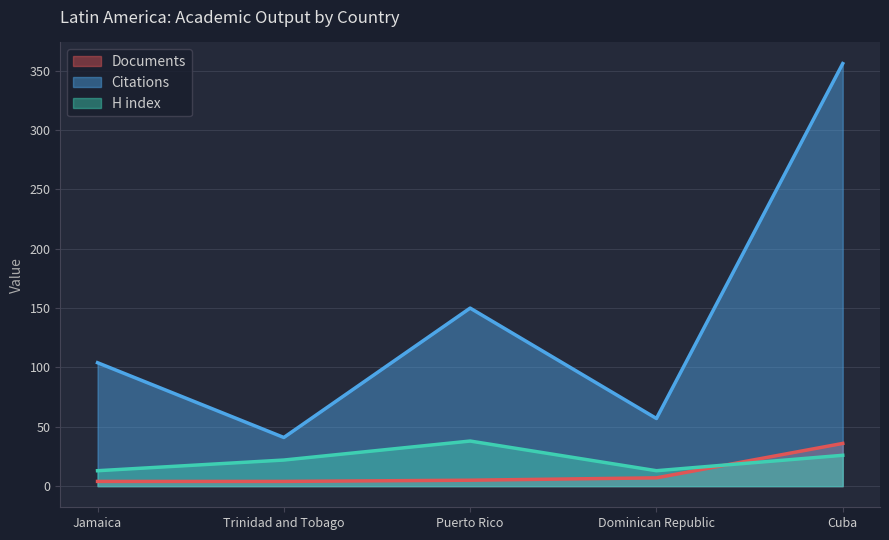

What position from the left is Jamaica?

1